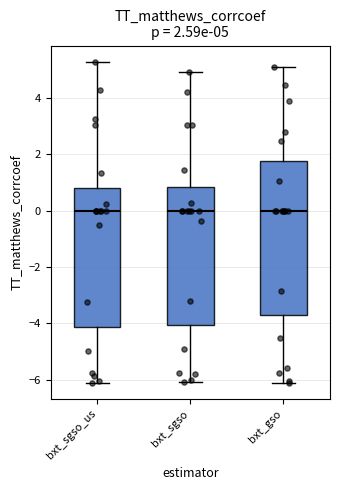

Comparing the boxes themselves (not the whiskers), which one is the tallest?

bxt_gso